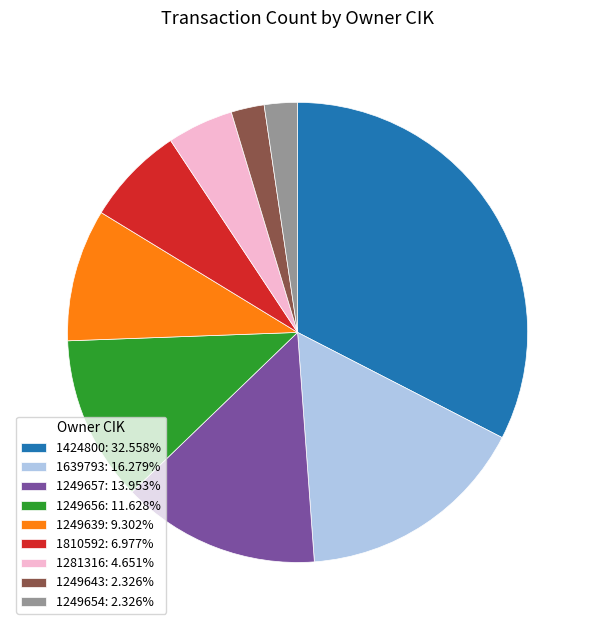

Combined, do 1249656 and 1281316 account for over 50%?

No